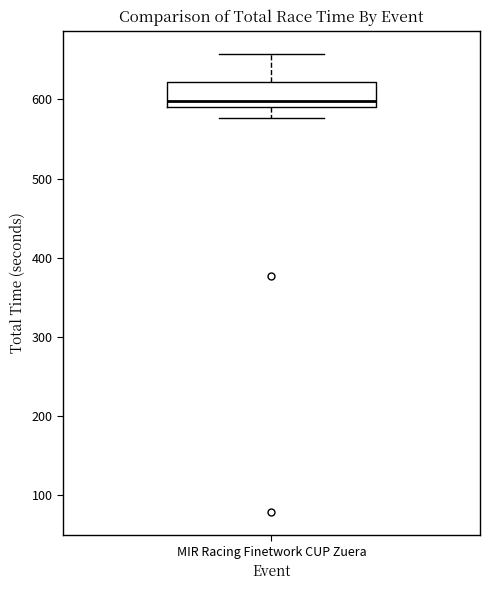

Read this box plot against the y-axis: the position of the median line, the range covered by the box, and the ends of both whiskers. The values are not printed on the chart, so give them approximately, as read against the axis.

median 600, box 590 to 620, whiskers 580 to 660